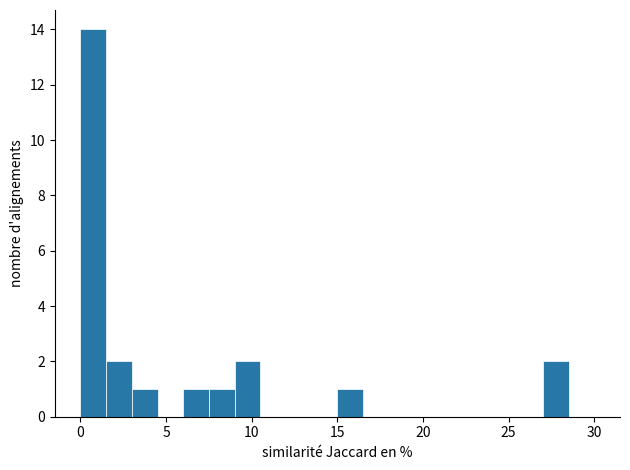

Read against the x-axis, roughly where is the centre of the tallest bar?

1.0